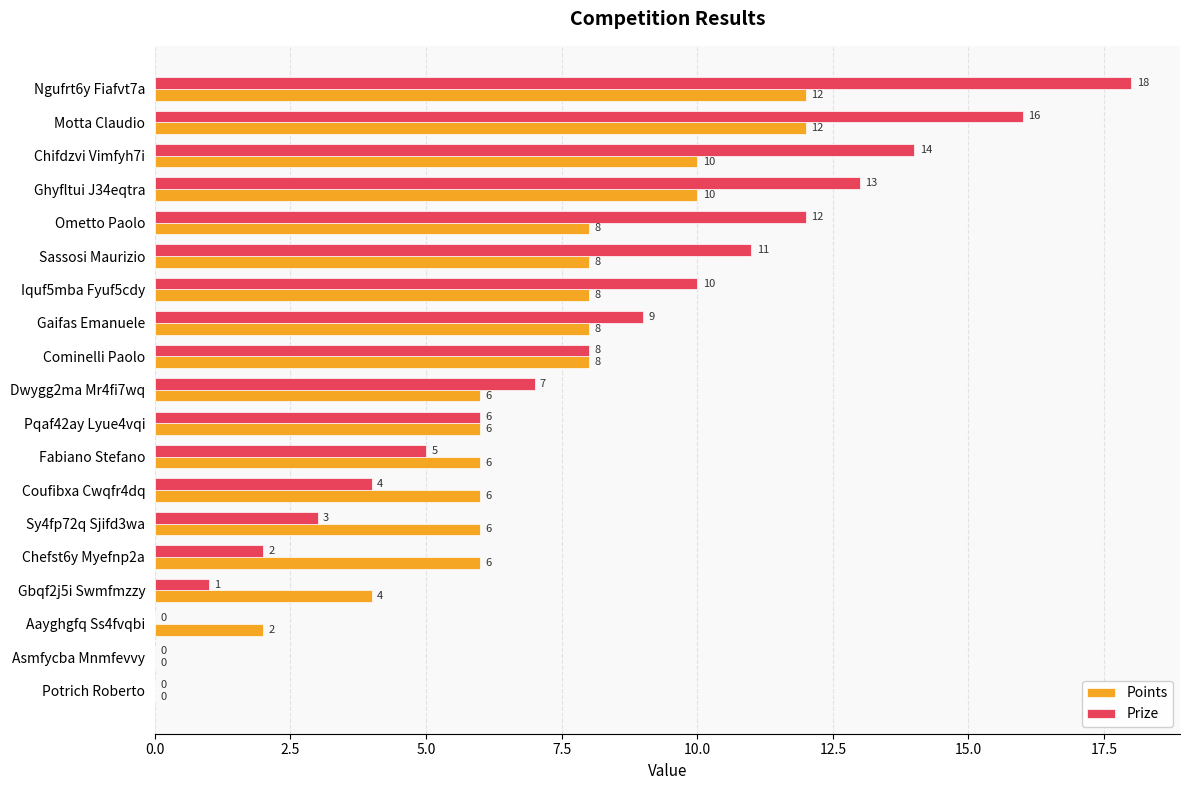

At which label is Prize closest to 9?

Gaifas Emanuele